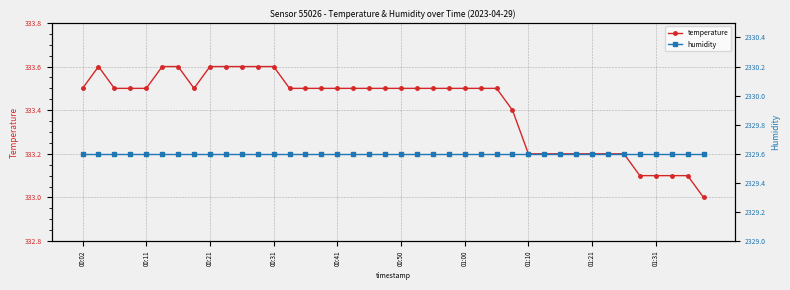

True or false: temperature has more than 0 points higher than both neighbors.

True